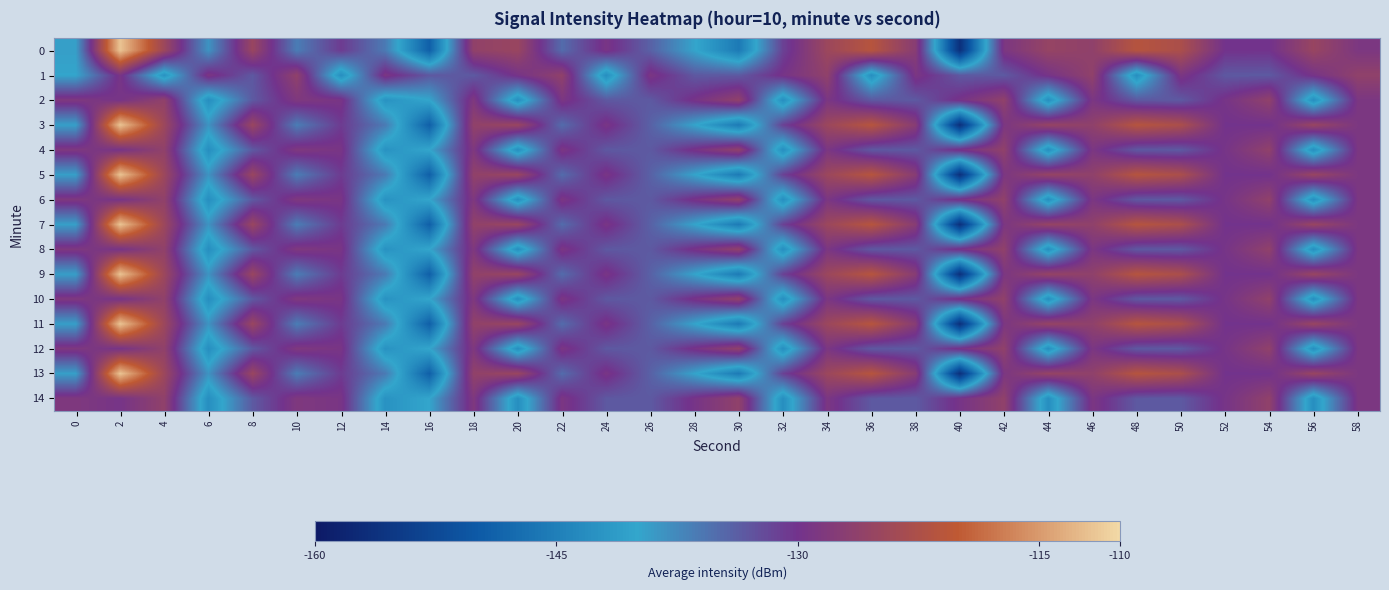

At 30, list the series in order from largest to smallest.

2, 4, 6, 8, 10, 12, 14, 1, 0, 3, 5, 7, 9, 11, 13